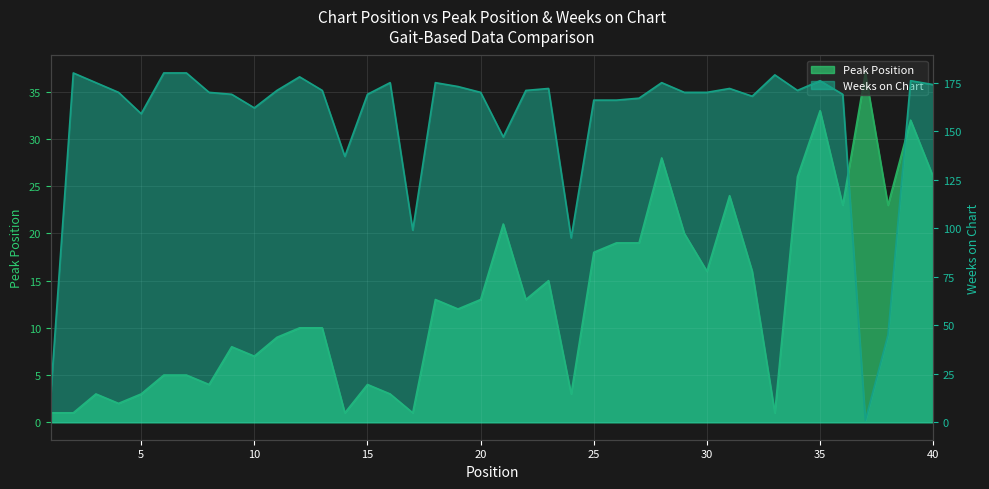

True or false: Peak Position and Weeks on Chart cross at least once.

True